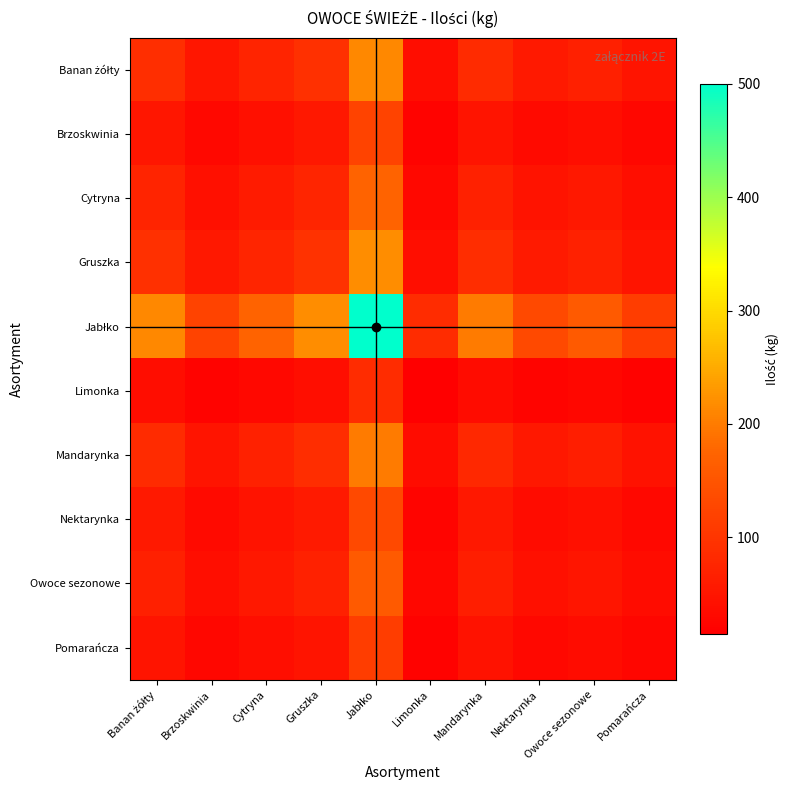

At which category is the sum across all series the highest?

Jabłko